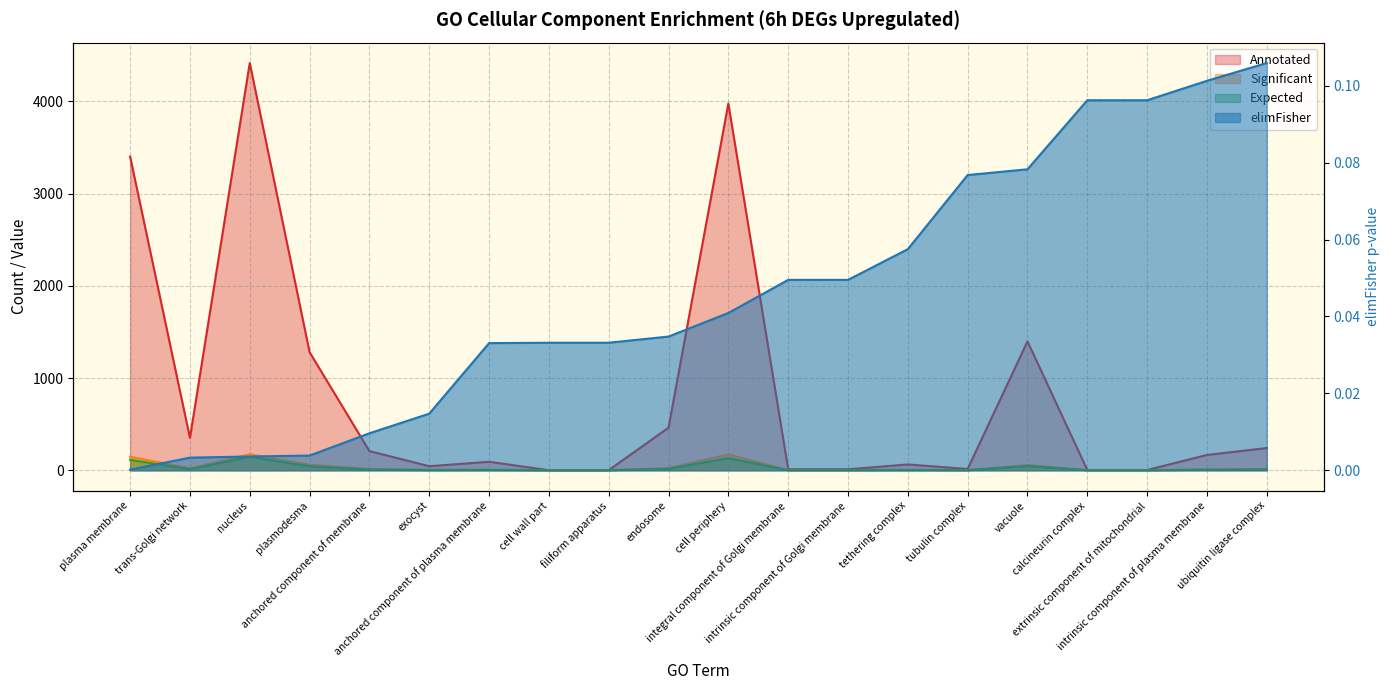

Rank the series by their maximum value, from highest to lowest.

Annotated, Significant, Expected, elimFisher